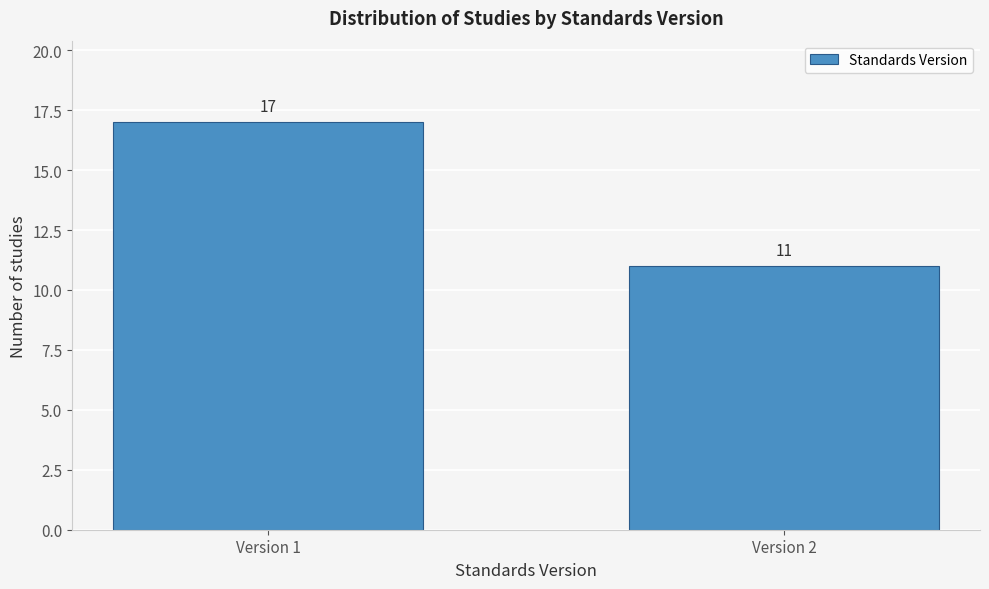

Reading right to left, list all the values displayed in this chart.

Version 2=11	Version 1=17